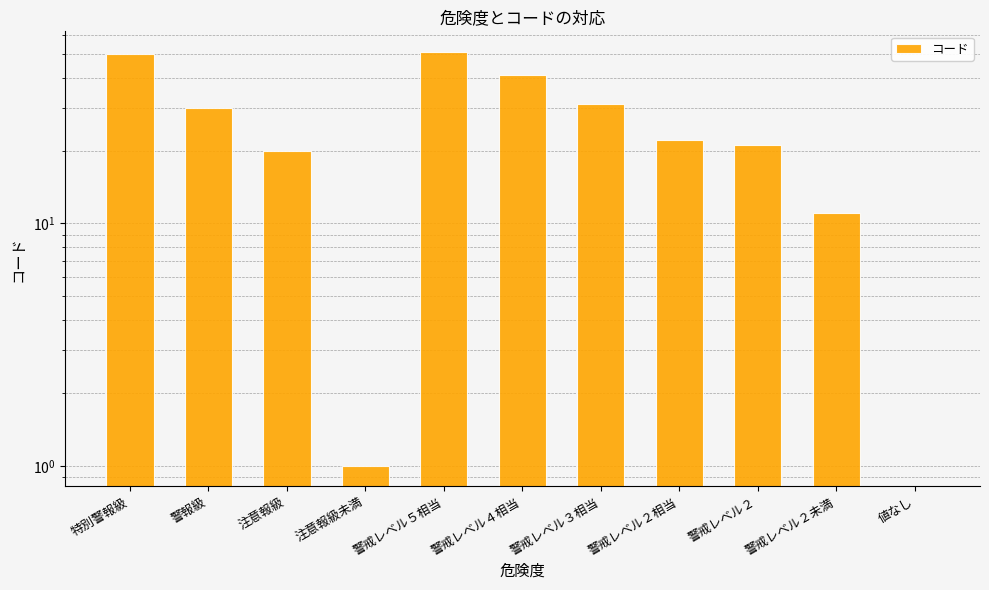

Rank the categories by value from highest to lowest.

警戒レベル５相当, 特別警報級, 警戒レベル４相当, 警戒レベル３相当, 警報級, 警戒レベル２相当, 警戒レベル２, 注意報級, 警戒レベル２未満, 注意報級未満, 値なし